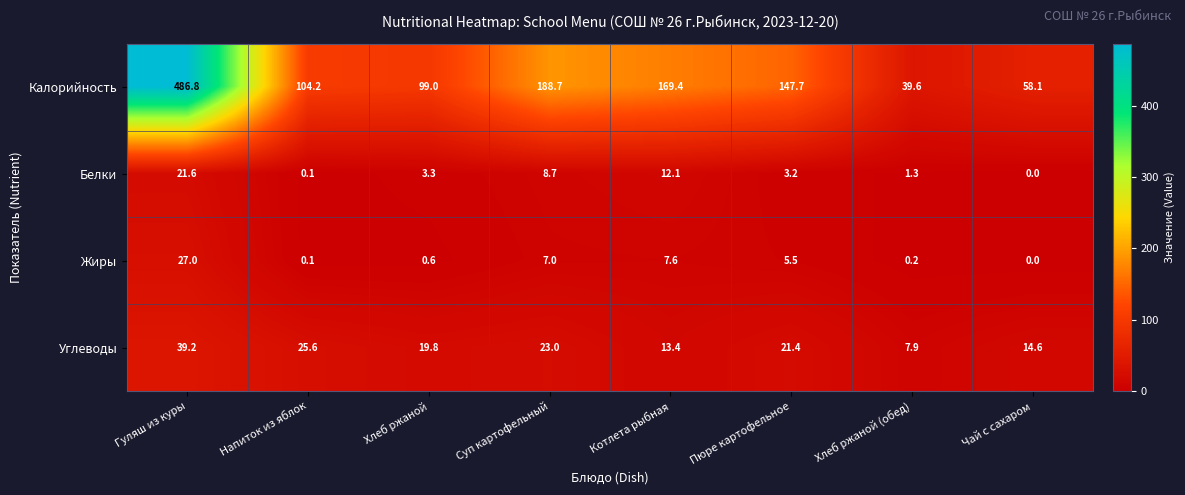

Which series has the widest spread of values?

Калорийность